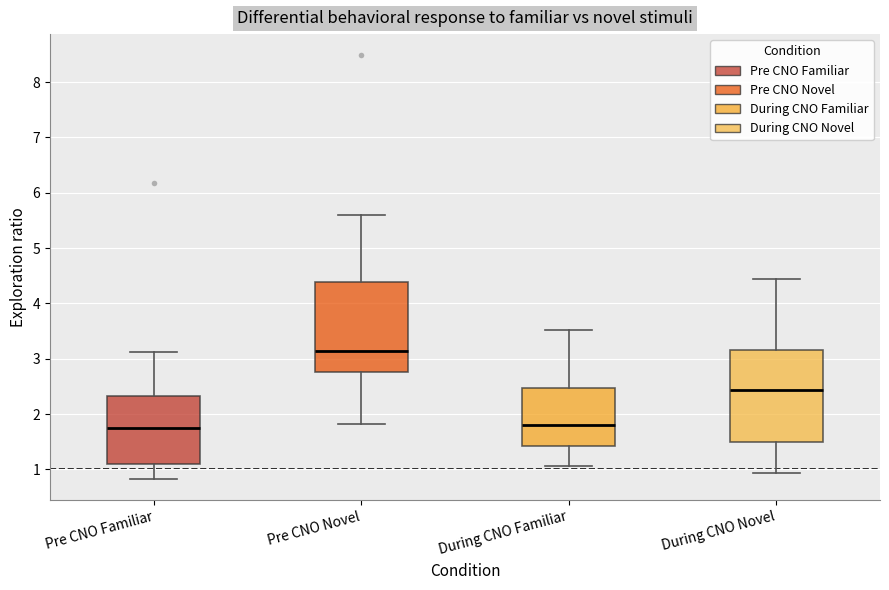

Reading left to right, read every box against the y-axis: the position of its median line, the range the box covers, and the ends of its whiskers. The values are not printed on the chart, so give them approximately, as read against the axis.

Pre CNO Familiar: median 1.8, box 1.1 to 2.3, whiskers 0.8 to 3.1
Pre CNO Novel: median 3.1, box 2.8 to 4.4, whiskers 1.8 to 5.6
During CNO Familiar: median 1.8, box 1.4 to 2.5, whiskers 1.1 to 3.5
During CNO Novel: median 2.4, box 1.5 to 3.2, whiskers 0.9 to 4.4